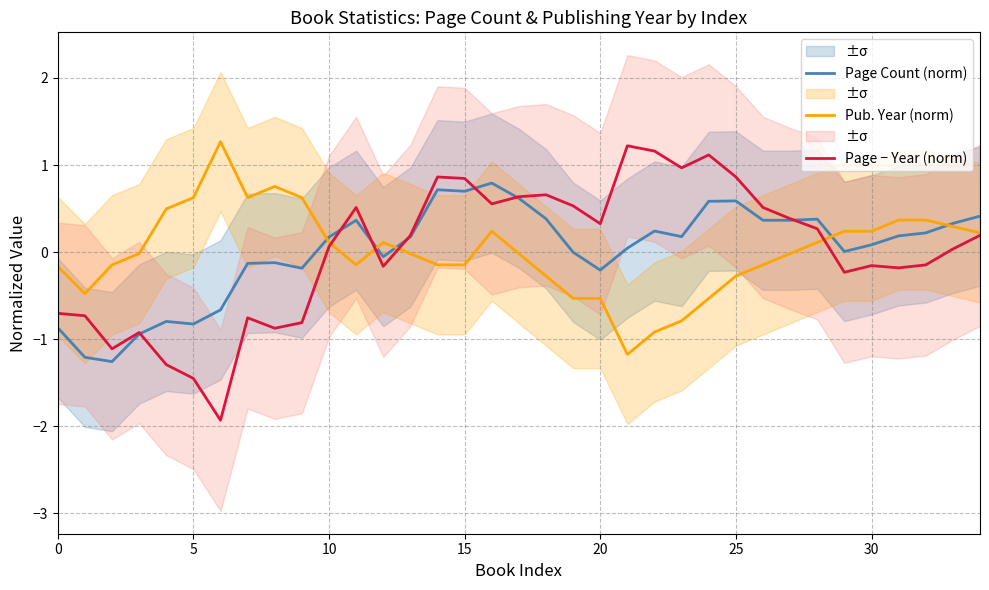

True or false: Pub. Year (norm) has a value of -0.0 at 17.

False